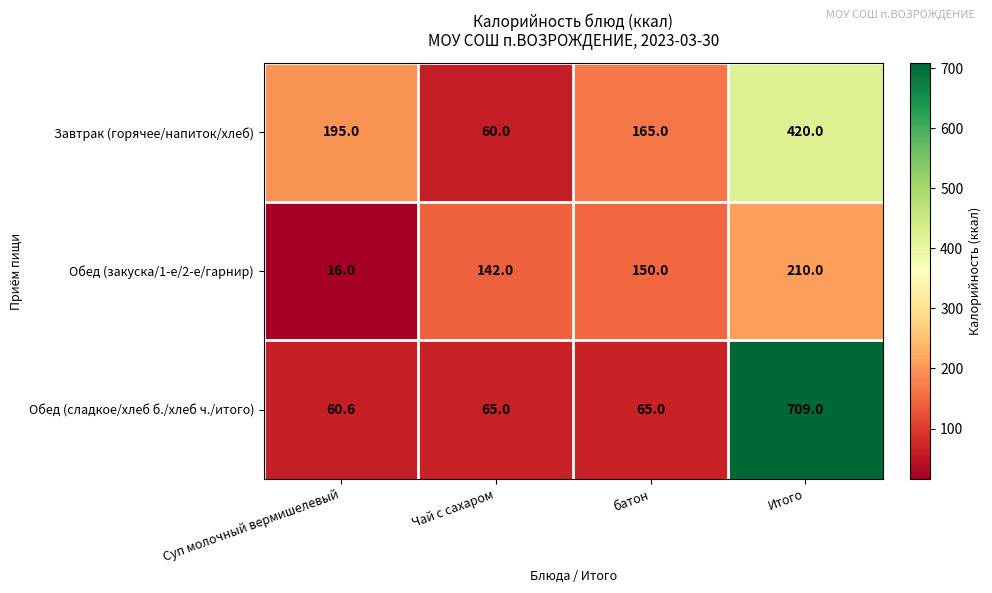

What is the average value of the Обед (закуска/1-е/2-е/гарнир) series?

129.5